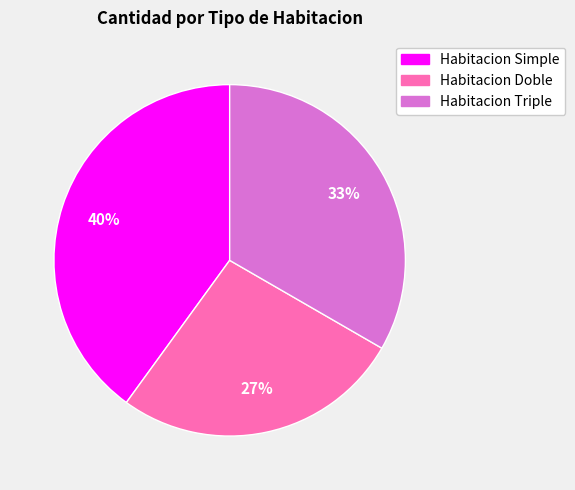

To the nearest percent, what is the average slice percentage?

33%